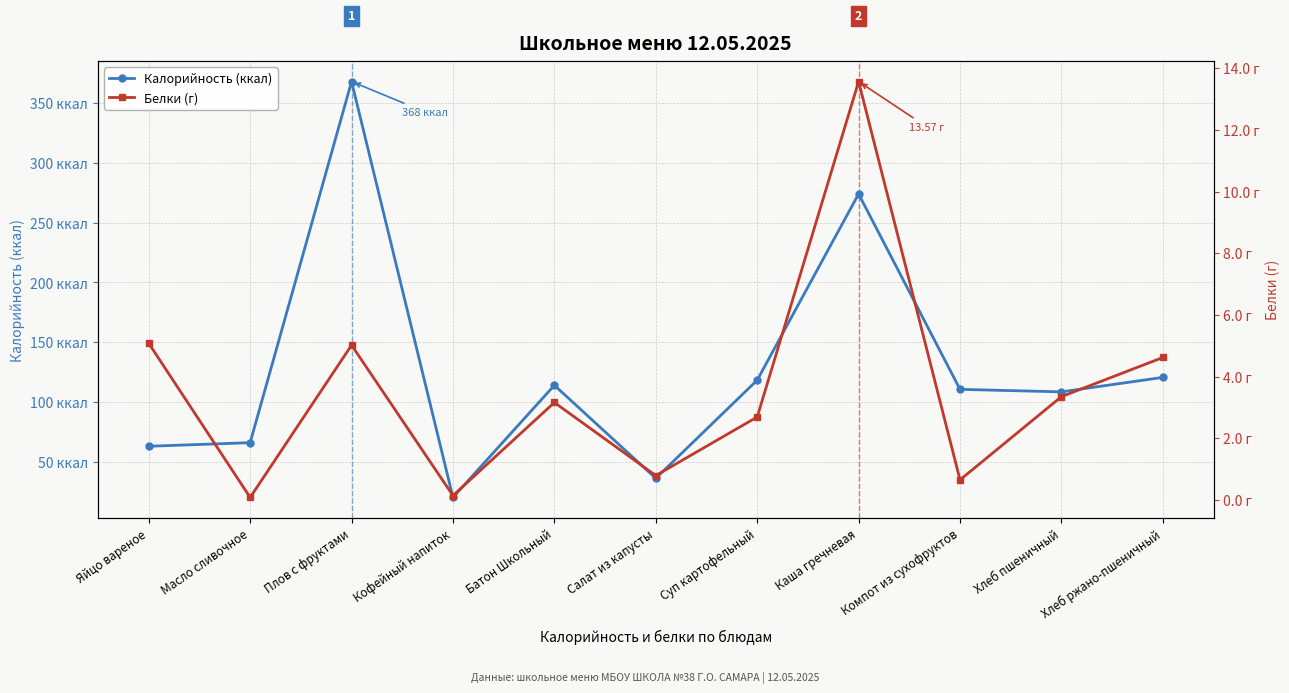

How many lines are shown in the chart?

2